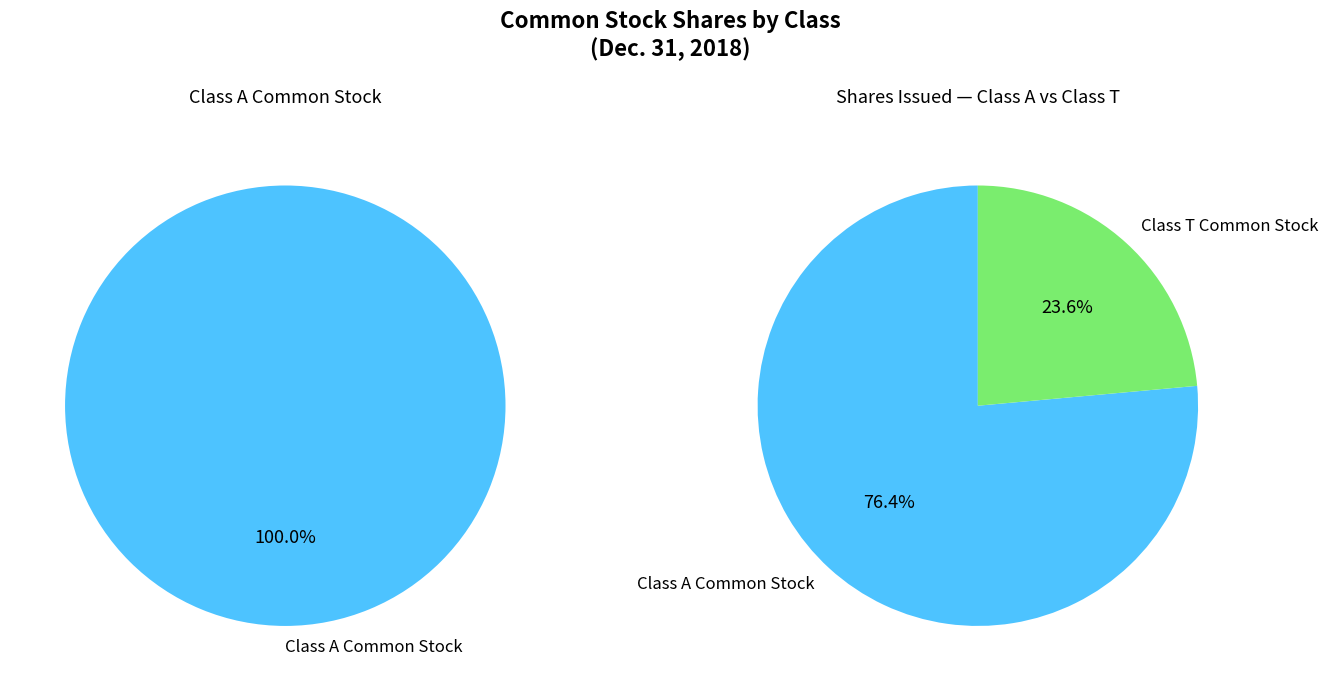

Is the sum of Class A Common Stock shares issued and Class T Common Stock shares issued greater than half?

Yes